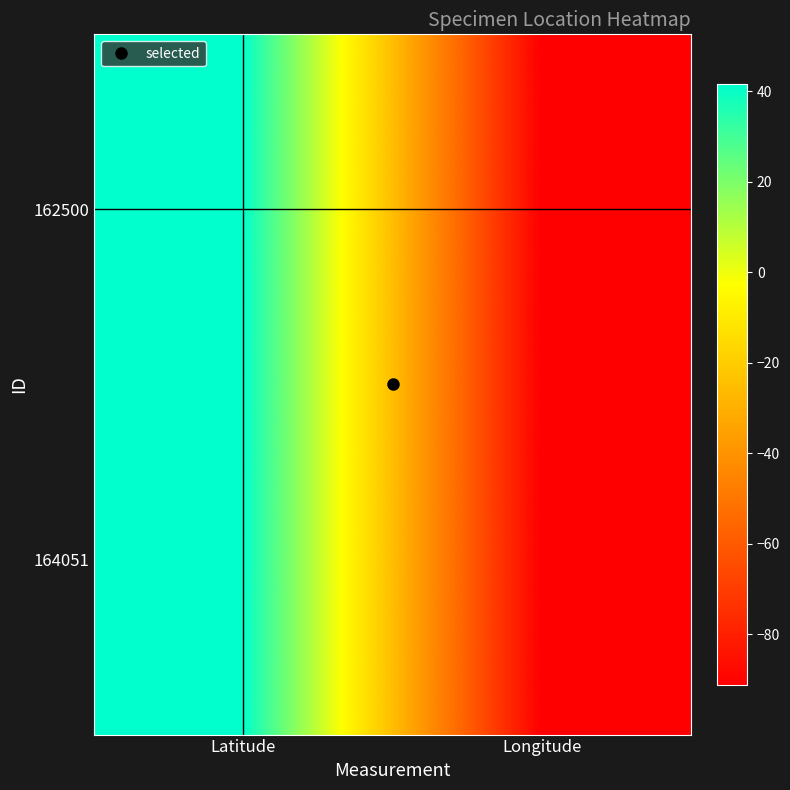

How many series are shown in this chart?

2